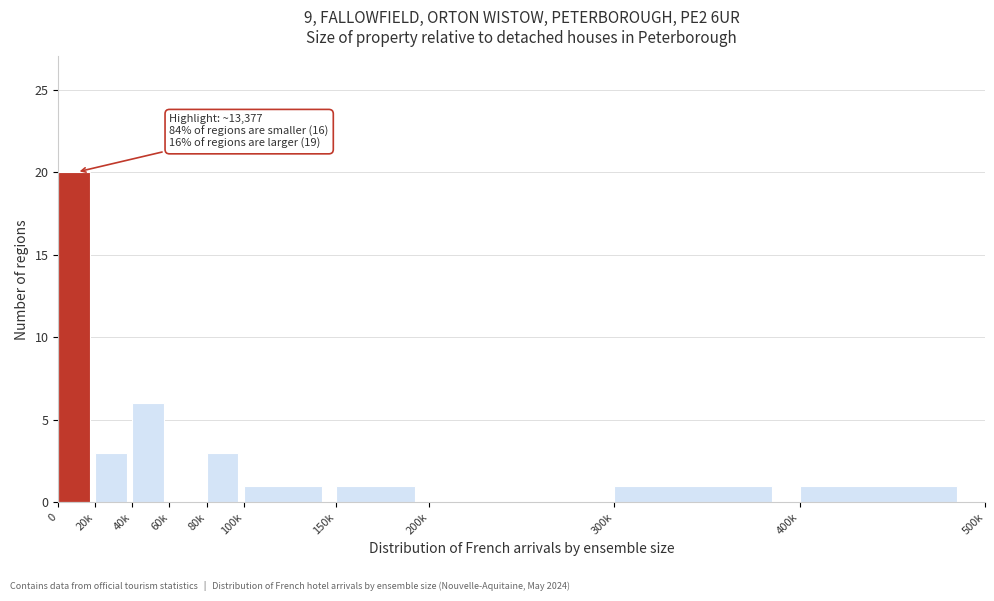

Reading left to right, transcribe all the data shown in this chart.

0=20	20k=3	40k=6	60k=0	80k=3	100k=1	150k=1	200k=0	300k=1	400k=1